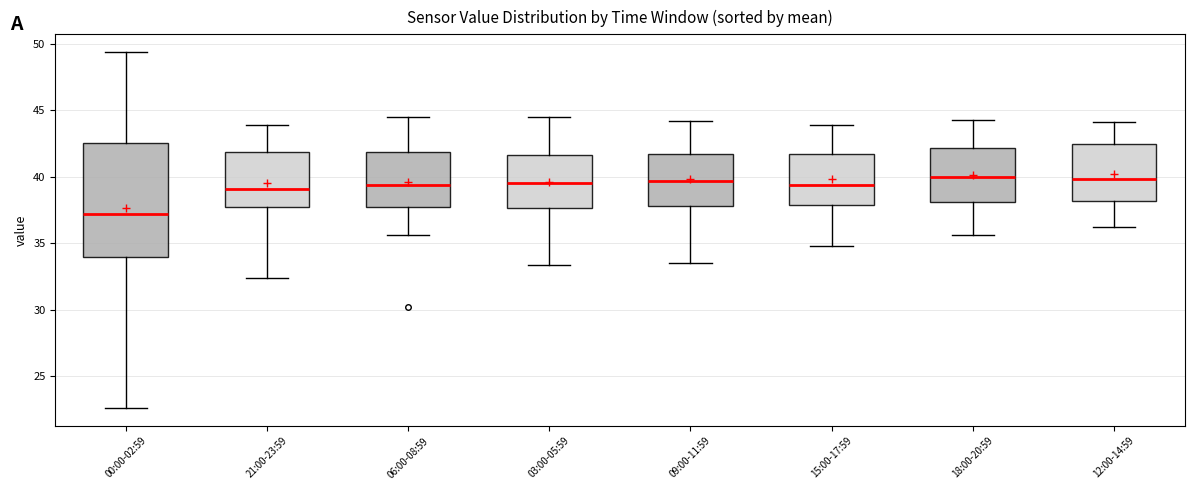

Comparing the boxes themselves (not the whiskers), which one is the tallest?

00:00-02:59